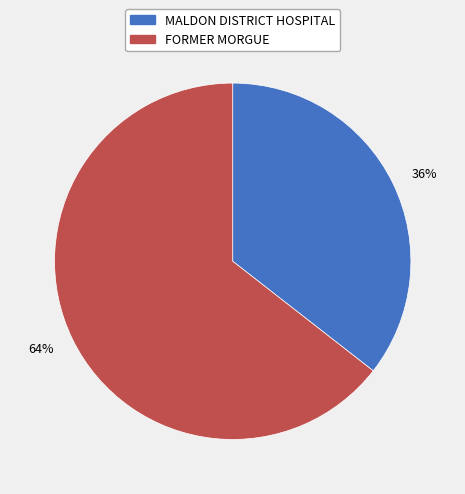

Which slice represents more than half of the pie?

64%